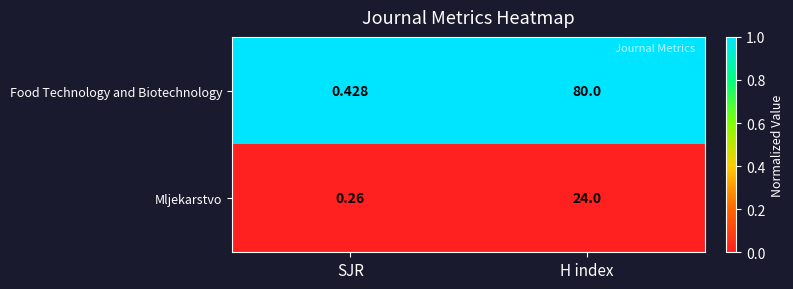

At H index, list the series in order from largest to smallest.

Food Technology and Biotechnology, Mljekarstvo